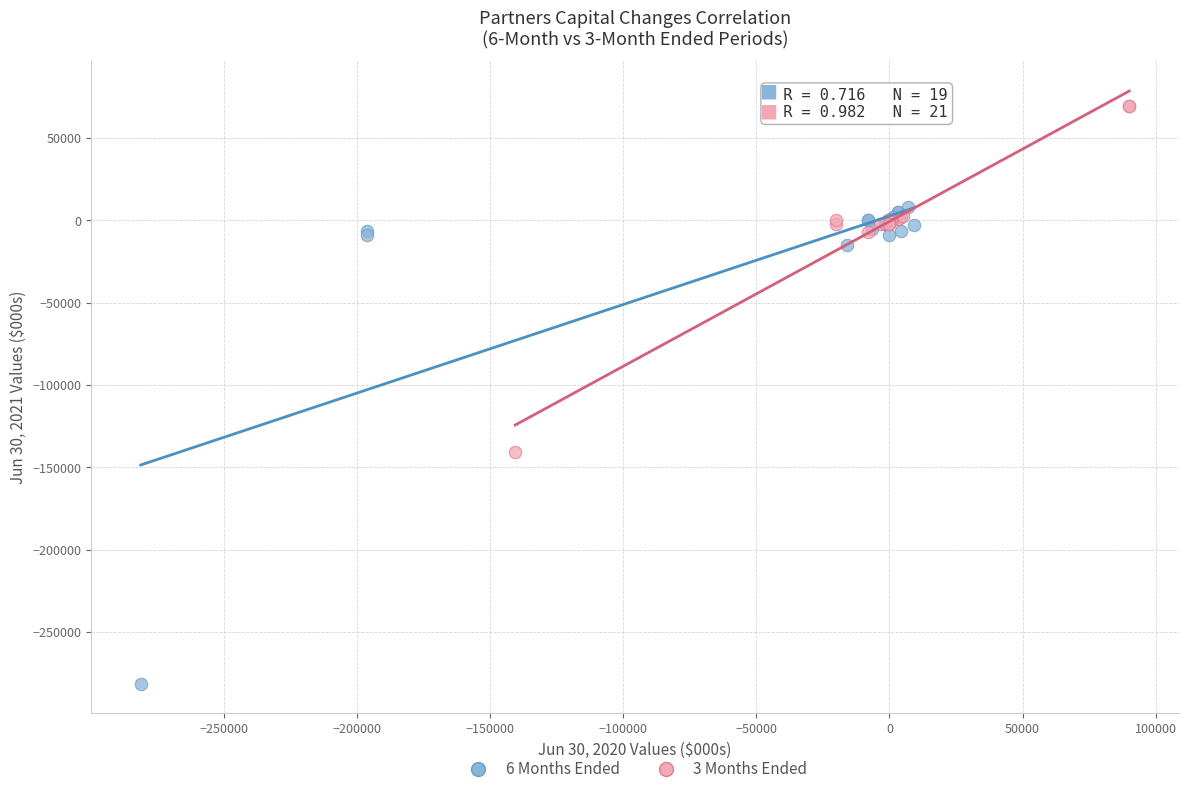

Which series contains the highest Y value?

3 Months Ended